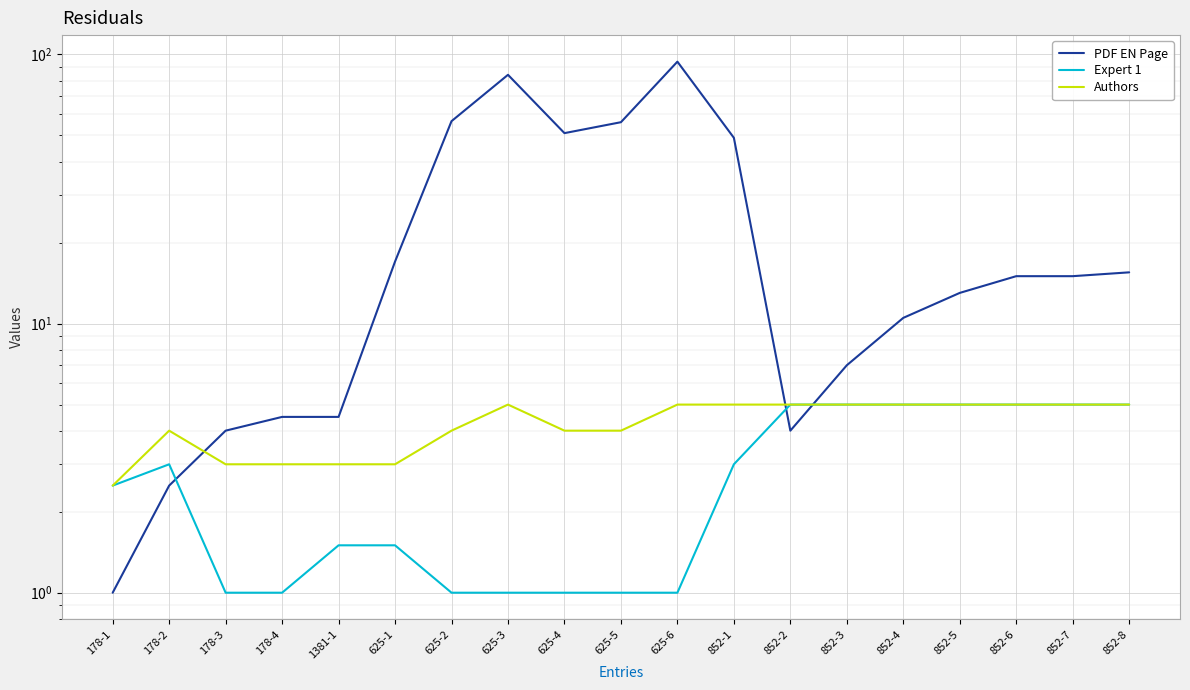

True or false: Authors and Expert 1 intersect in this chart.

False